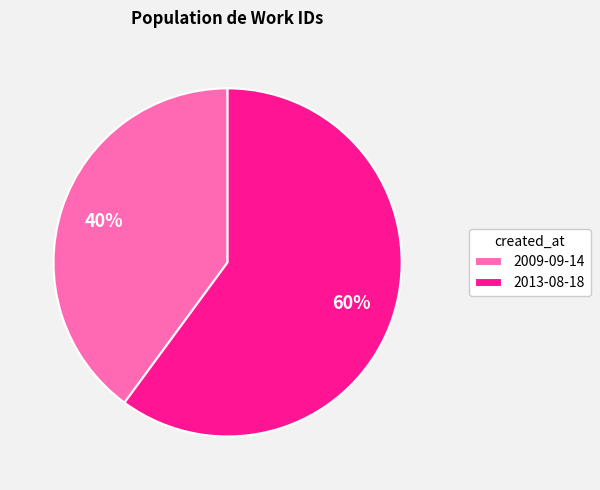

Approximately how many times larger is the value at 2009-09-14 compared to 2013-08-18?

0.7